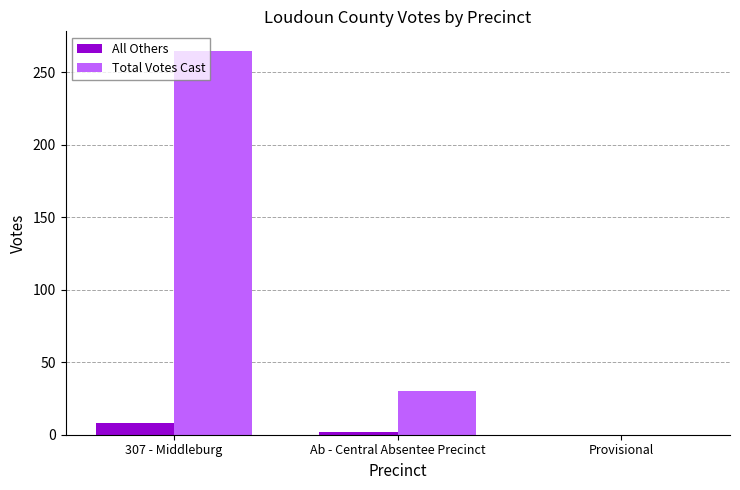

The Total Votes Cast series shows 265 at 307 - Middleburg. True or false?

True